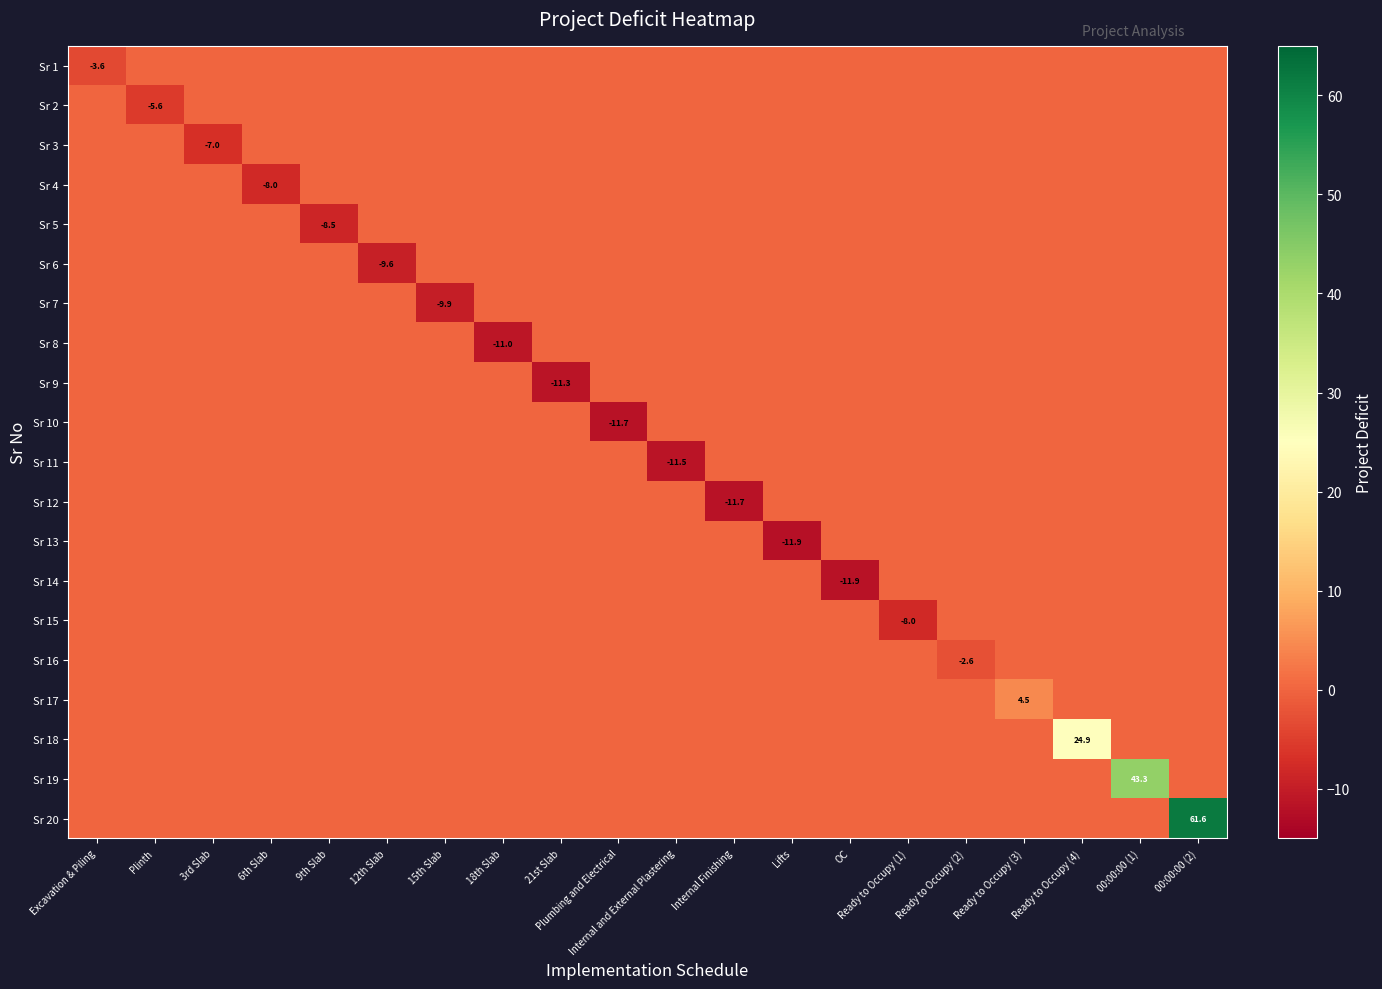

Count the number of data series in this chart.

20